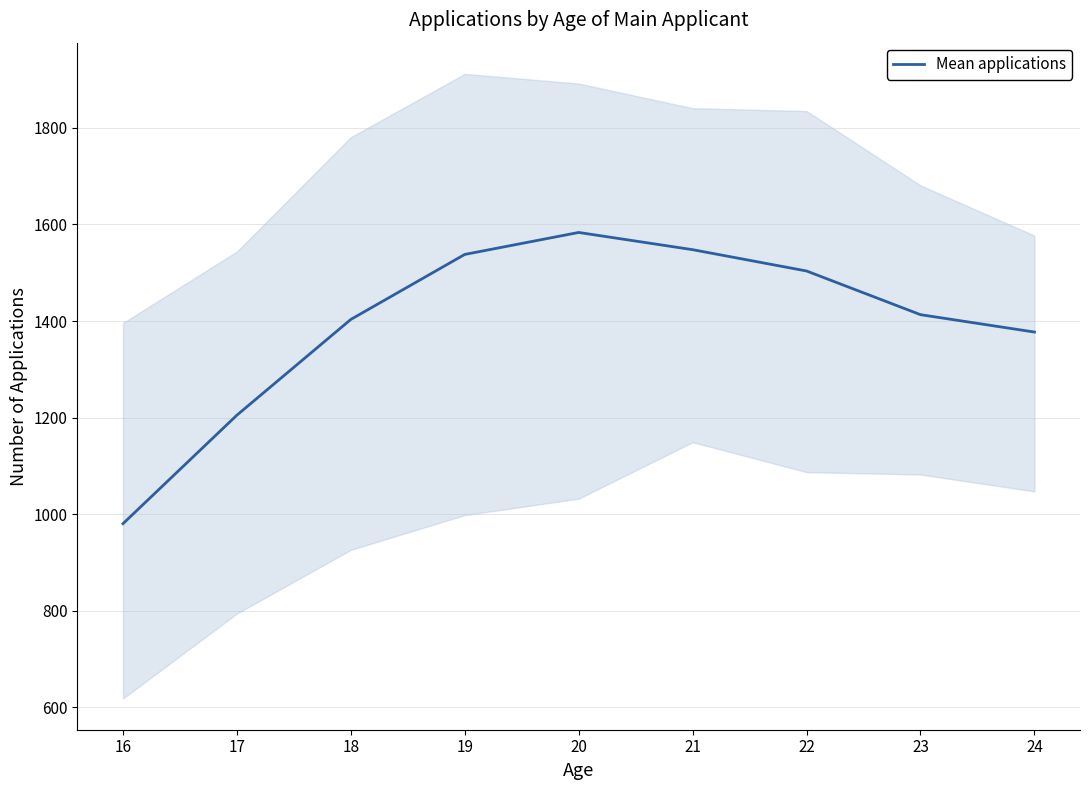

Which label corresponds to the smallest value in the chart?

16